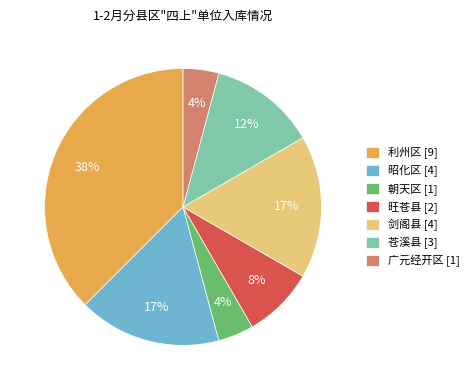

Which slice is the largest?

利州区 [9]